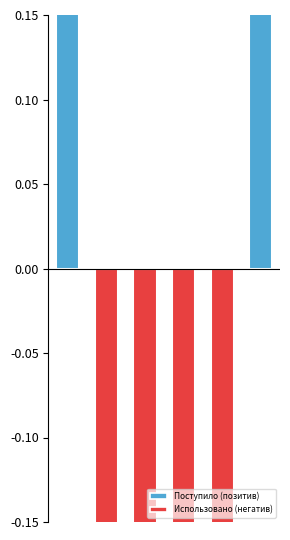

Is it true that Использовано (негатив) equals -1.0 at 3?

True